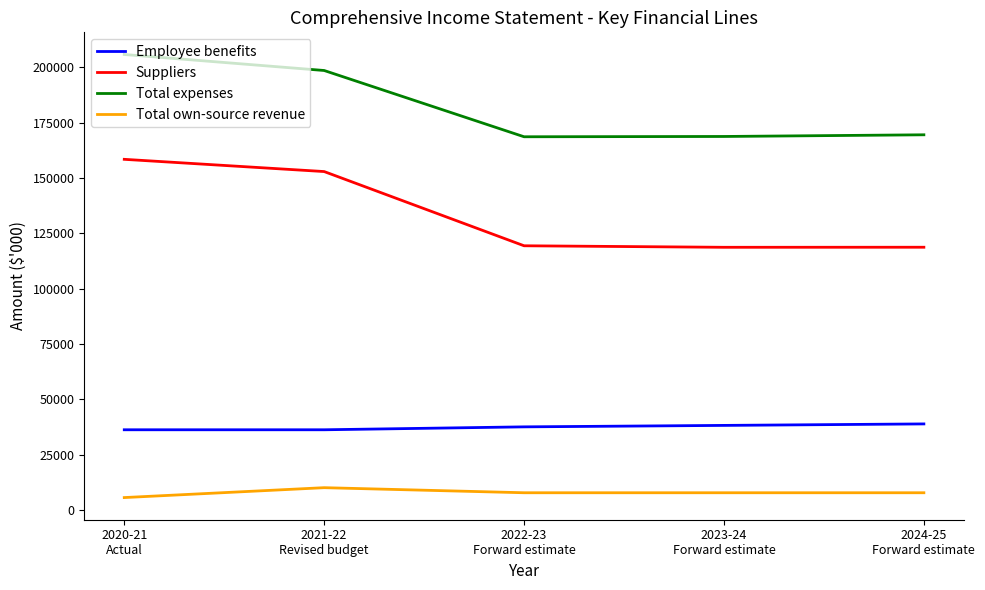

Which series has the largest range (max minus min)?

Suppliers